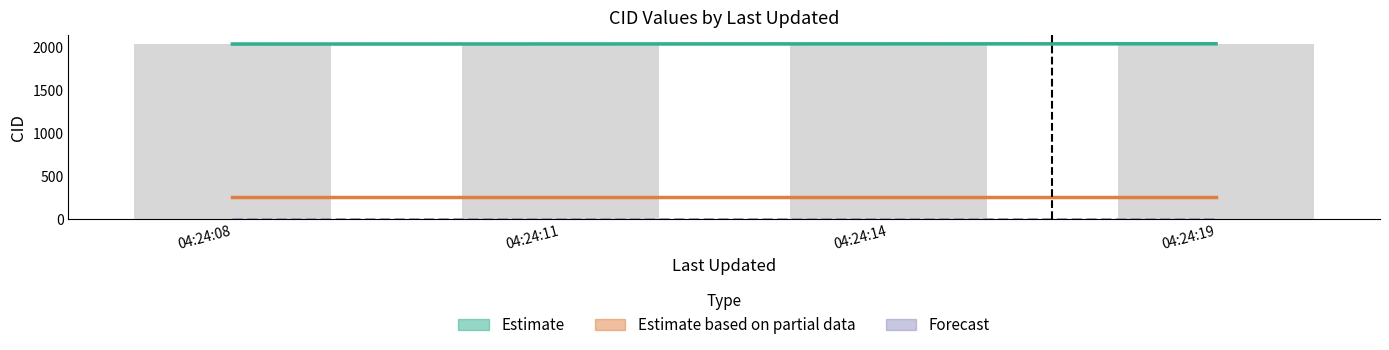

How many data points in Estimate are above 2032?

1